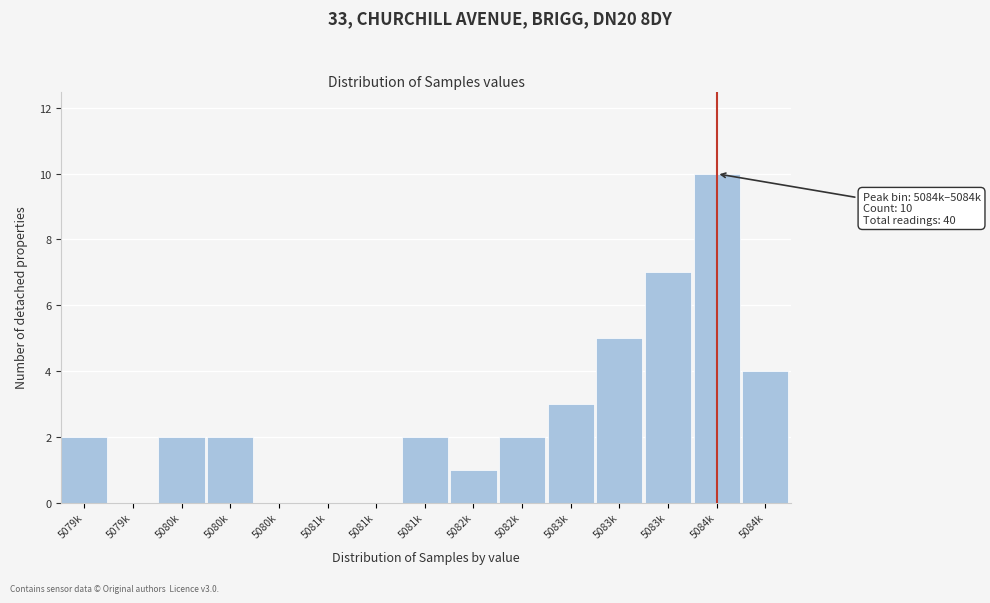

How many distinct data groups are displayed?

1